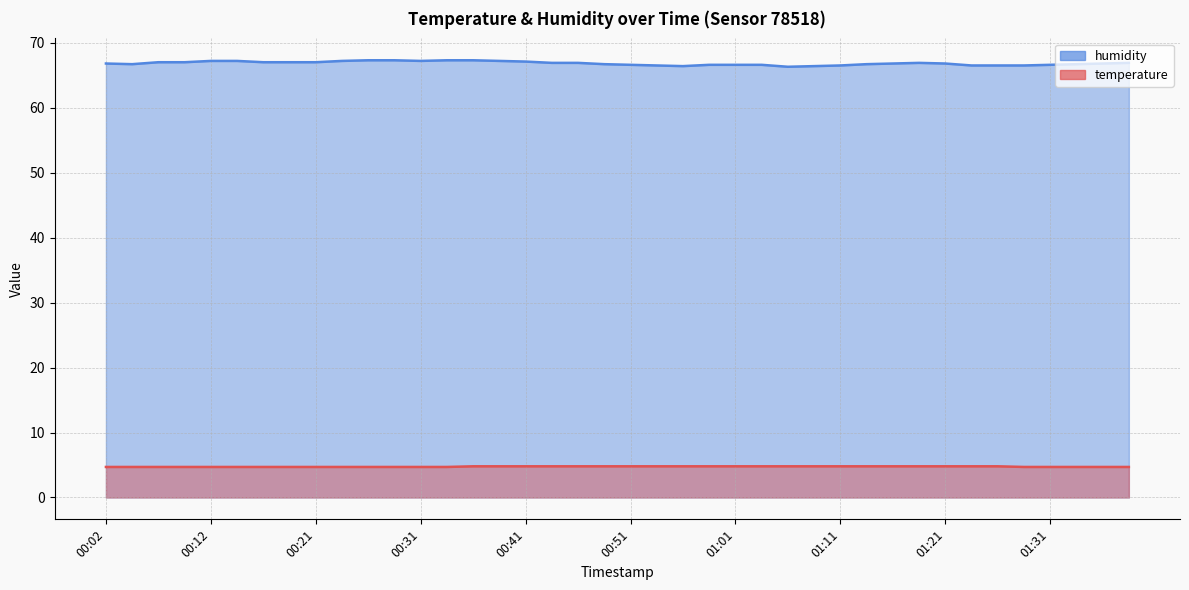

True or false: humidity has a value of 66.8 at 01:16.

True